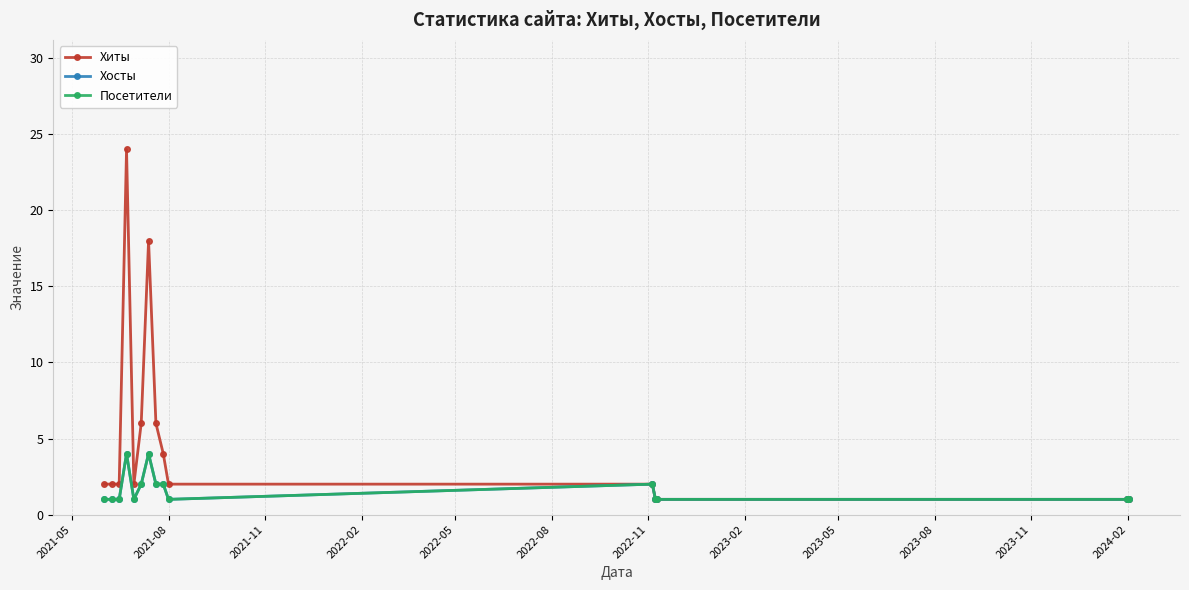

True or false: Посетители and Хиты cross at least once.

False